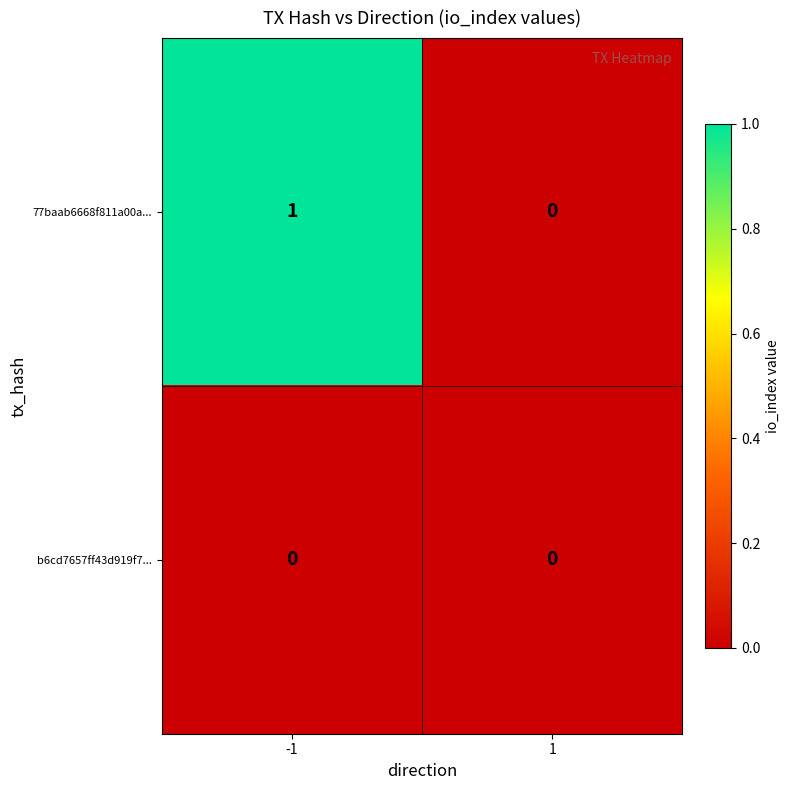

Between -1 and 1, which series saw the biggest shift?

77baab6668f811a00a...